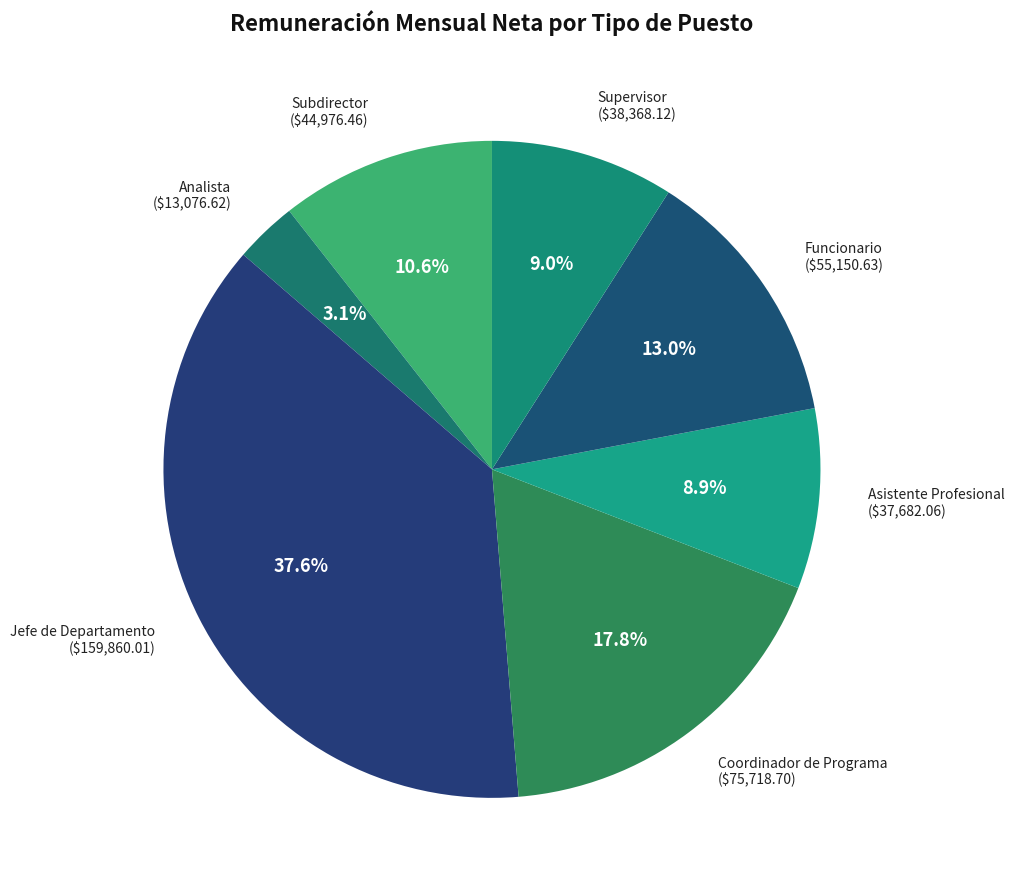

Which category has the biggest portion of the pie?

Jefe de Departamento